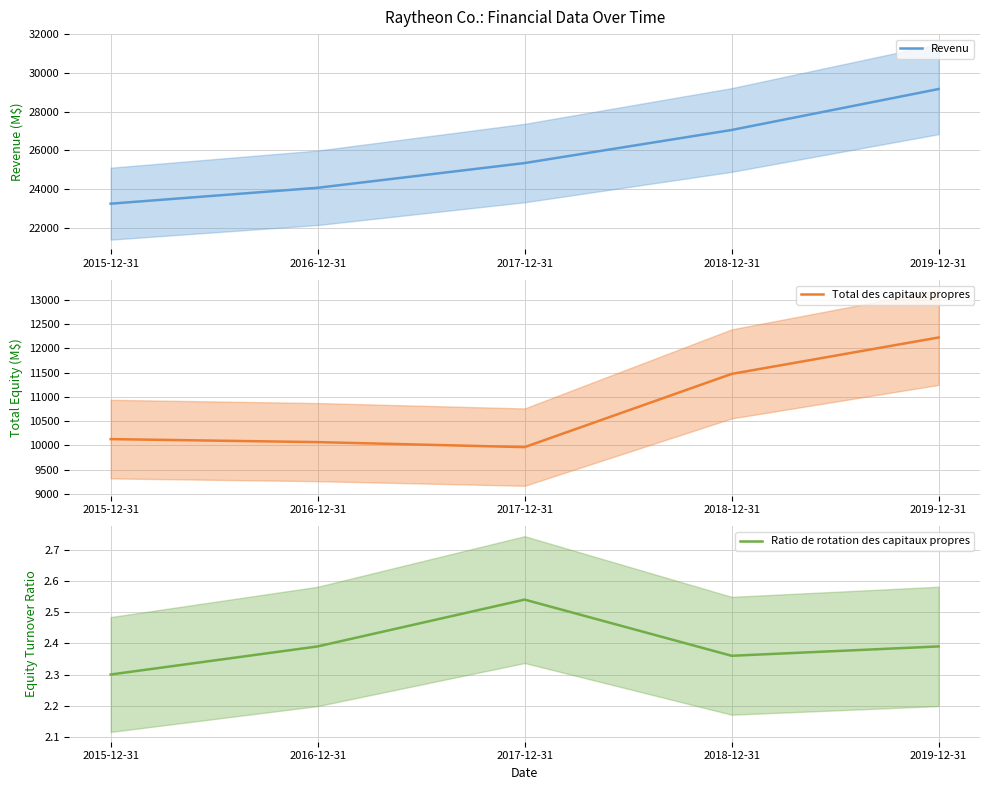

Read the Revenu value at 2018-12-31.

27058